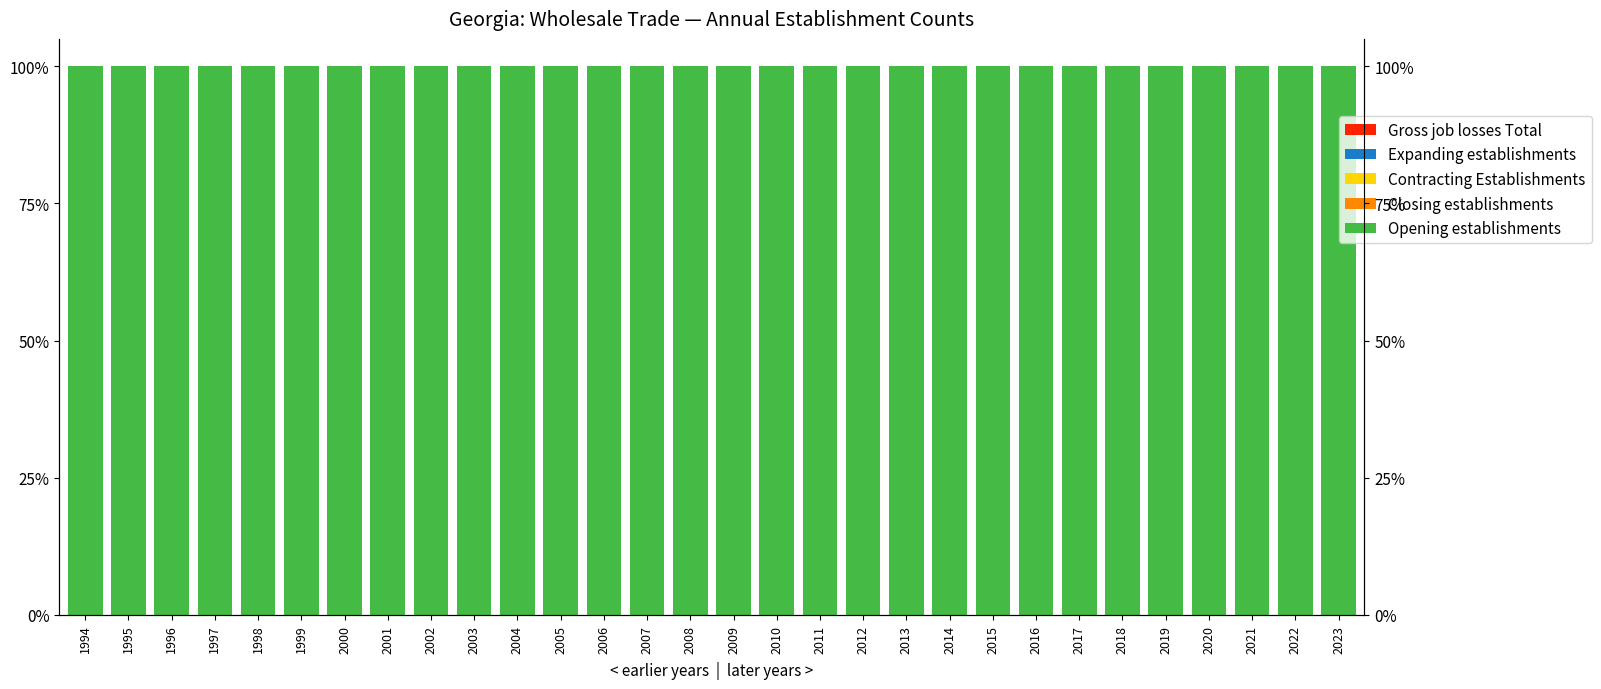

List the labels in order of Contracting Establishments value, smallest first.

1994, 1995, 1996, 1997, 1998, 1999, 2000, 2001, 2002, 2003, 2004, 2005, 2006, 2007, 2008, 2009, 2010, 2011, 2012, 2013, 2014, 2015, 2016, 2017, 2018, 2019, 2020, 2021, 2022, 2023